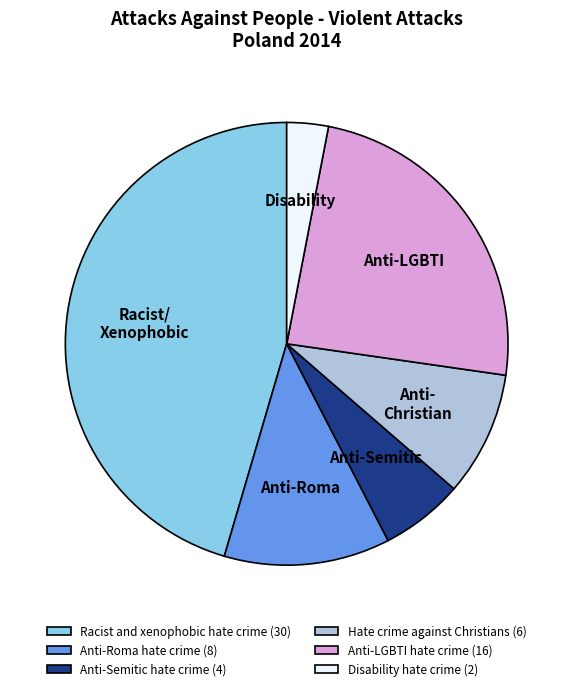

Is it true that Anti-Roma is 25% of the pie?

False